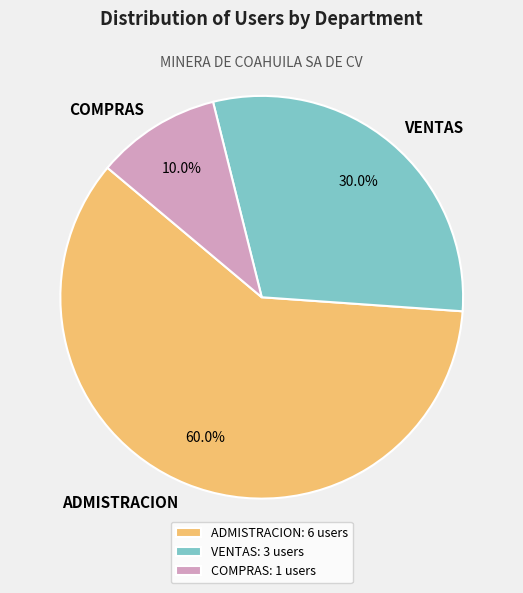

Is it true that COMPRAS is 1% of the pie?

False